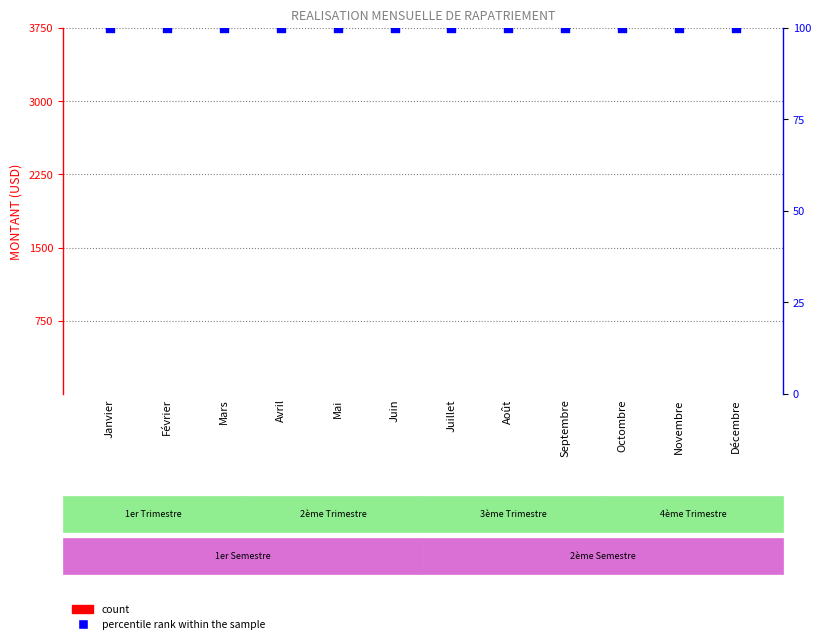

What is the total value across all series at Mars?

100